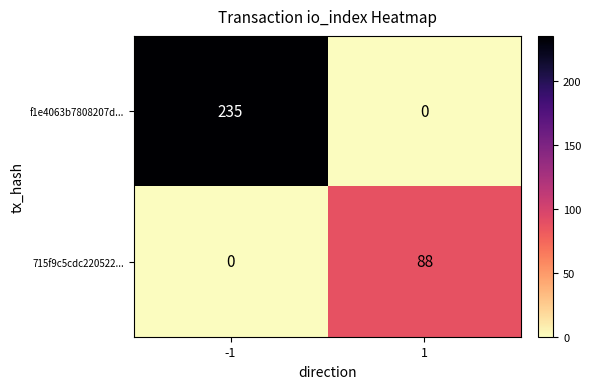

What is the highest value of the 715f9c5cdc220522... series?

88